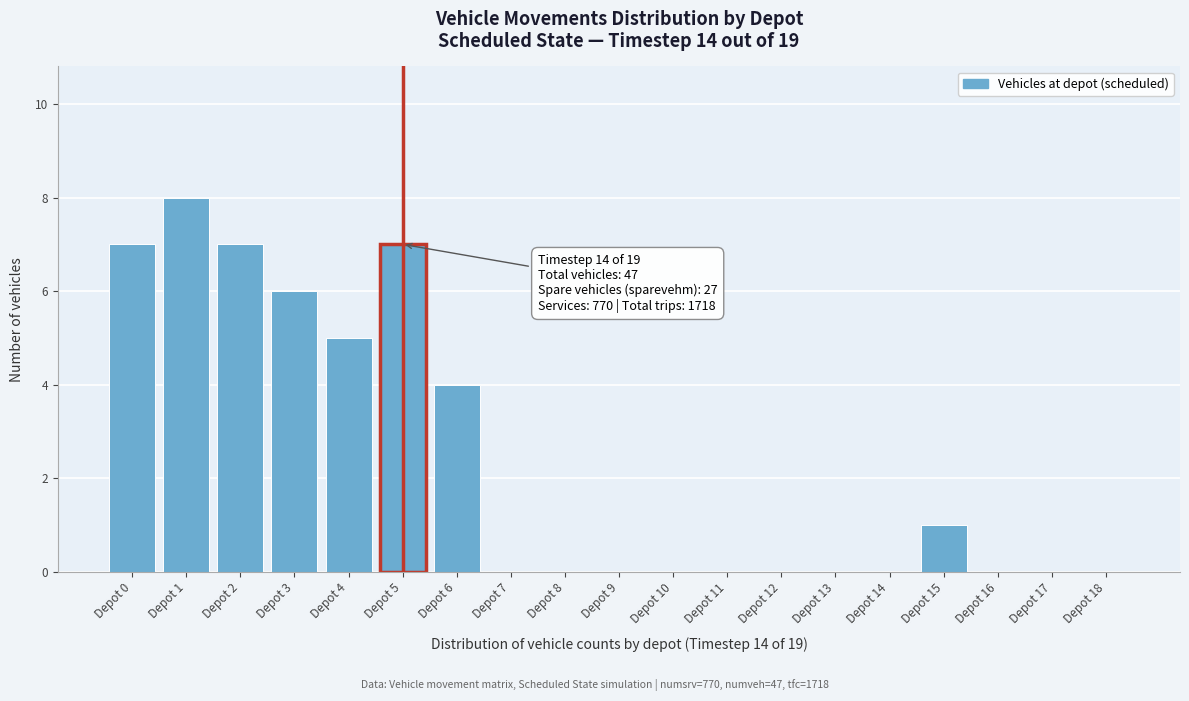

Reading left to right, list all the values displayed in this chart.

Depot 0=7	Depot 1=8	Depot 2=7	Depot 3=6	Depot 4=5	Depot 5=7	Depot 6=4	Depot 7=0	Depot 8=0	Depot 9=0	Depot 10=0	Depot 11=0	Depot 12=0	Depot 13=0	Depot 14=0	Depot 15=1	Depot 16=0	Depot 17=0	Depot 18=0